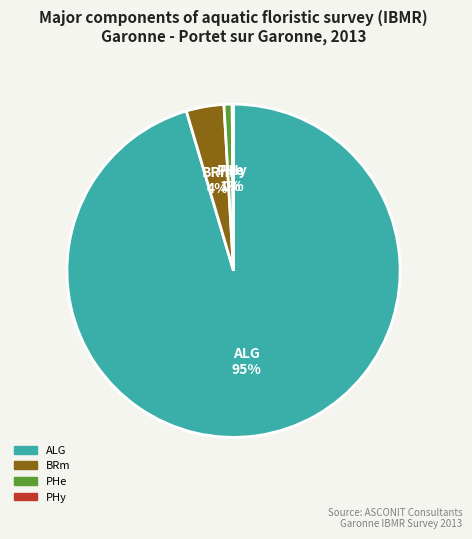

Is there any slice that represents more than half of the pie?

Yes